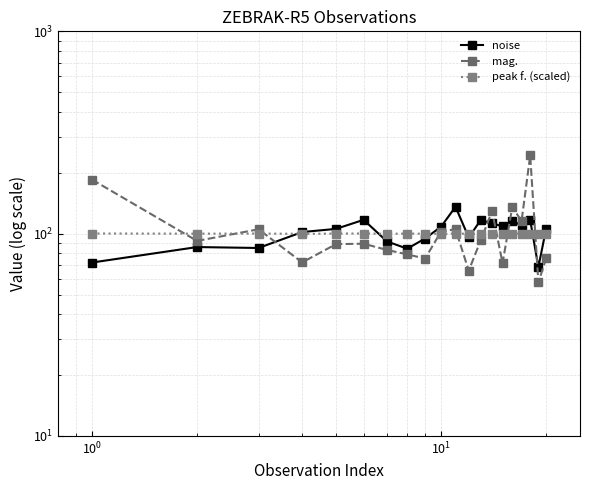

What are all the series names shown in the legend?

noise, mag., peak f. (scaled)